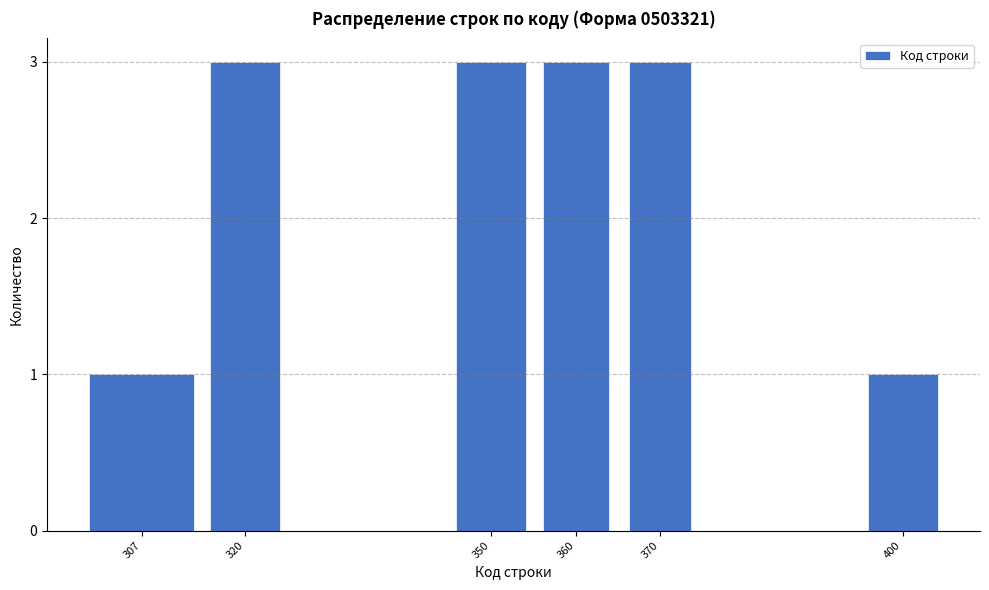

Reading left to right, extract all data points from this chart.

307=1	320=3	350=3	360=3	370=3	400=1